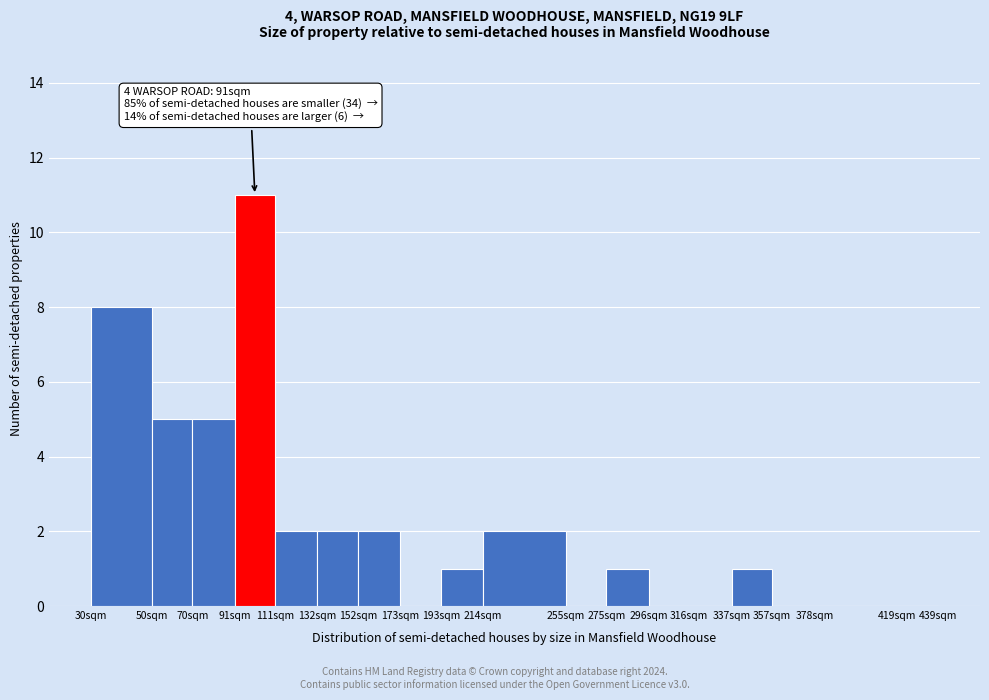

Reading right to left, what are all the values shown in this chart?

419sqm=0	378sqm=0	357sqm=0	337sqm=1	316sqm=0	296sqm=0	275sqm=1	255sqm=0	214sqm=2	193sqm=1	173sqm=0	152sqm=2	132sqm=2	111sqm=2	91sqm=11	70sqm=5	50sqm=5	30sqm=8